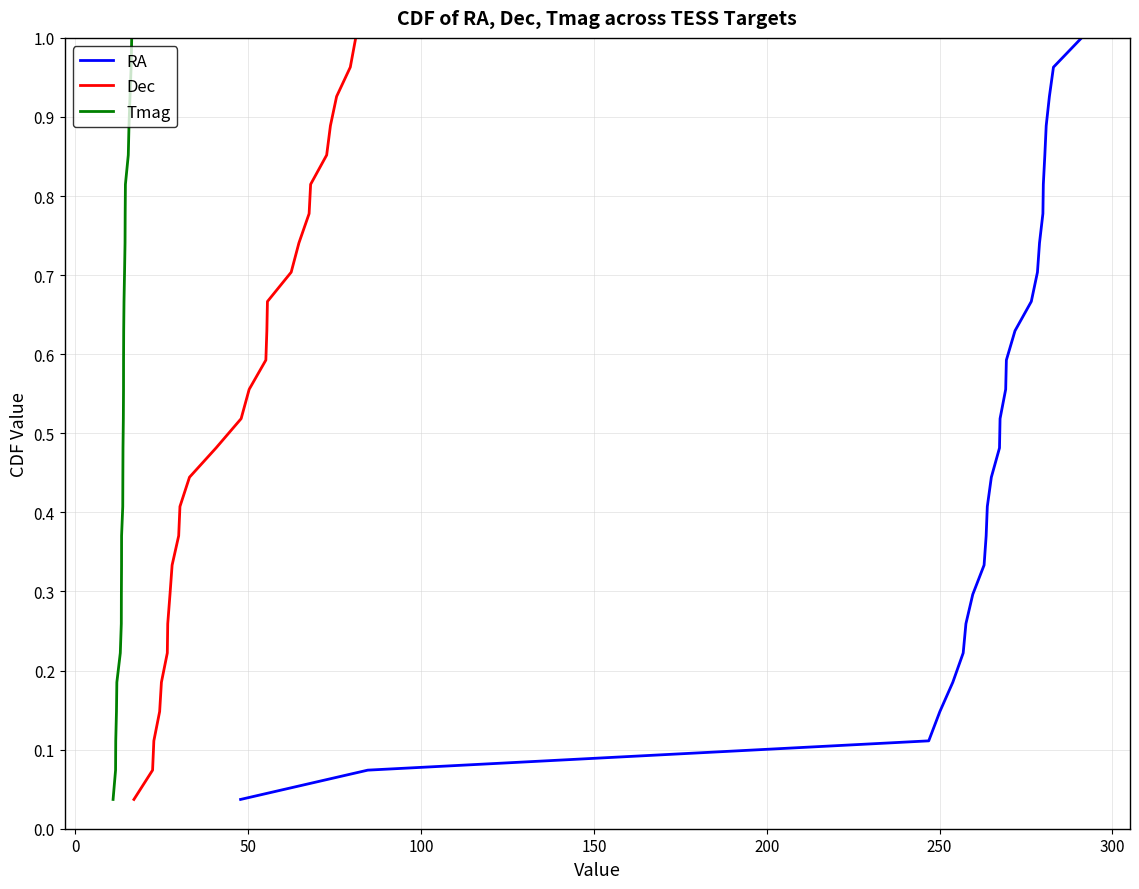

Is it true that Dec equals 0.3 at 25?

False